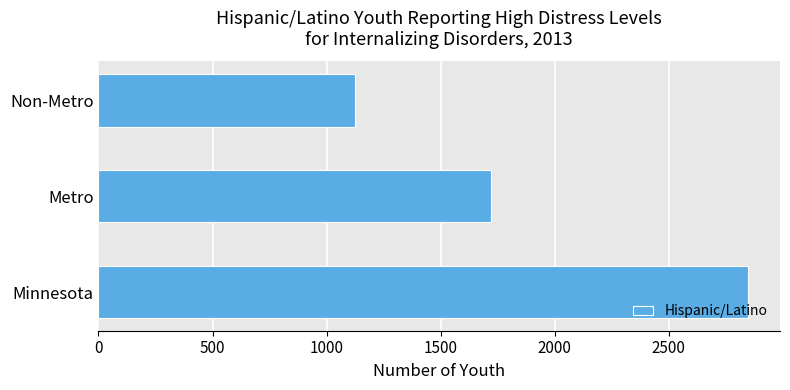

Rank the categories by value from highest to lowest.

Minnesota, Metro, Non-Metro